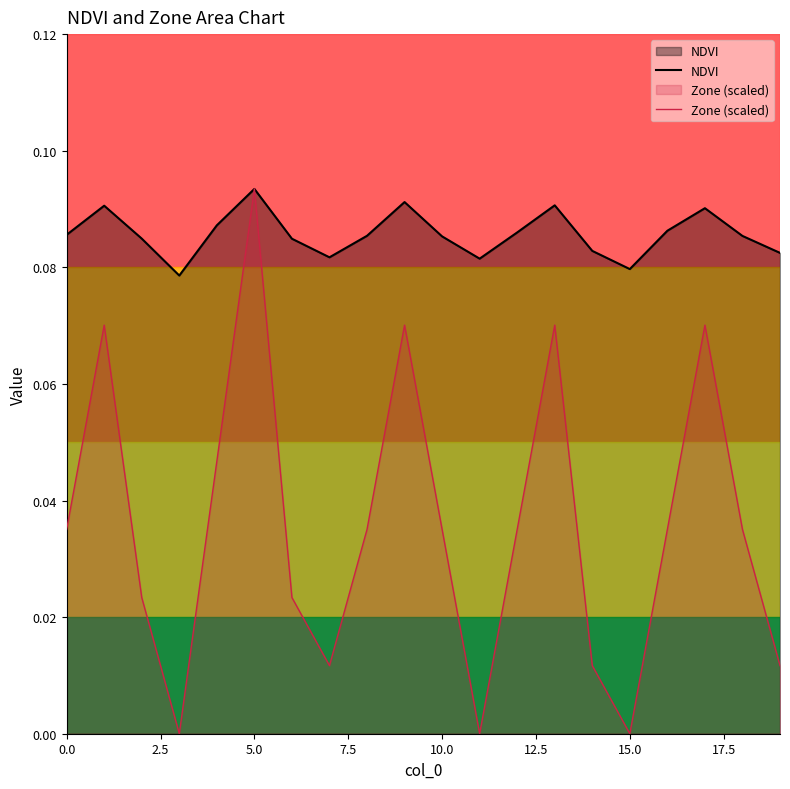

List the series in order of their peak value, lowest first.

NDVI, Zone (scaled)